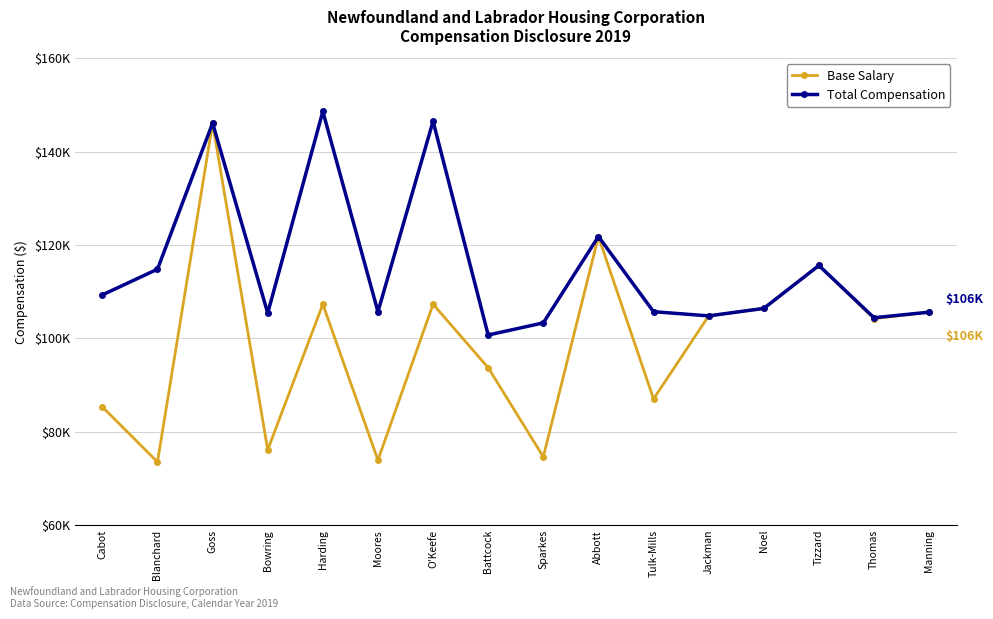

The value of Base Salary at Thomas is 52553. True or false?

False